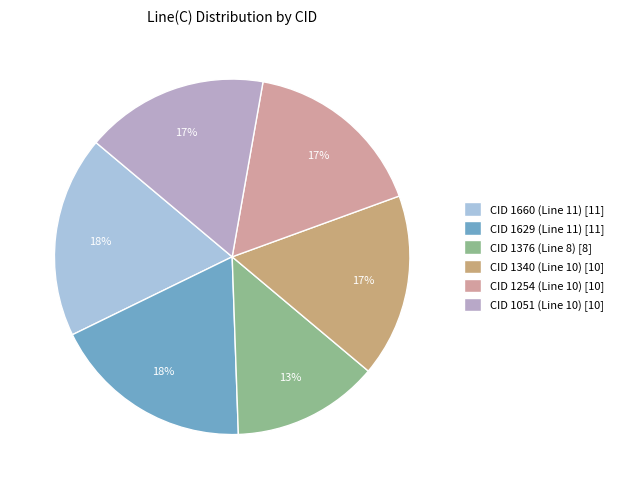

True or false: CID 1660 (Line 11) accounts for 6% of the total.

False